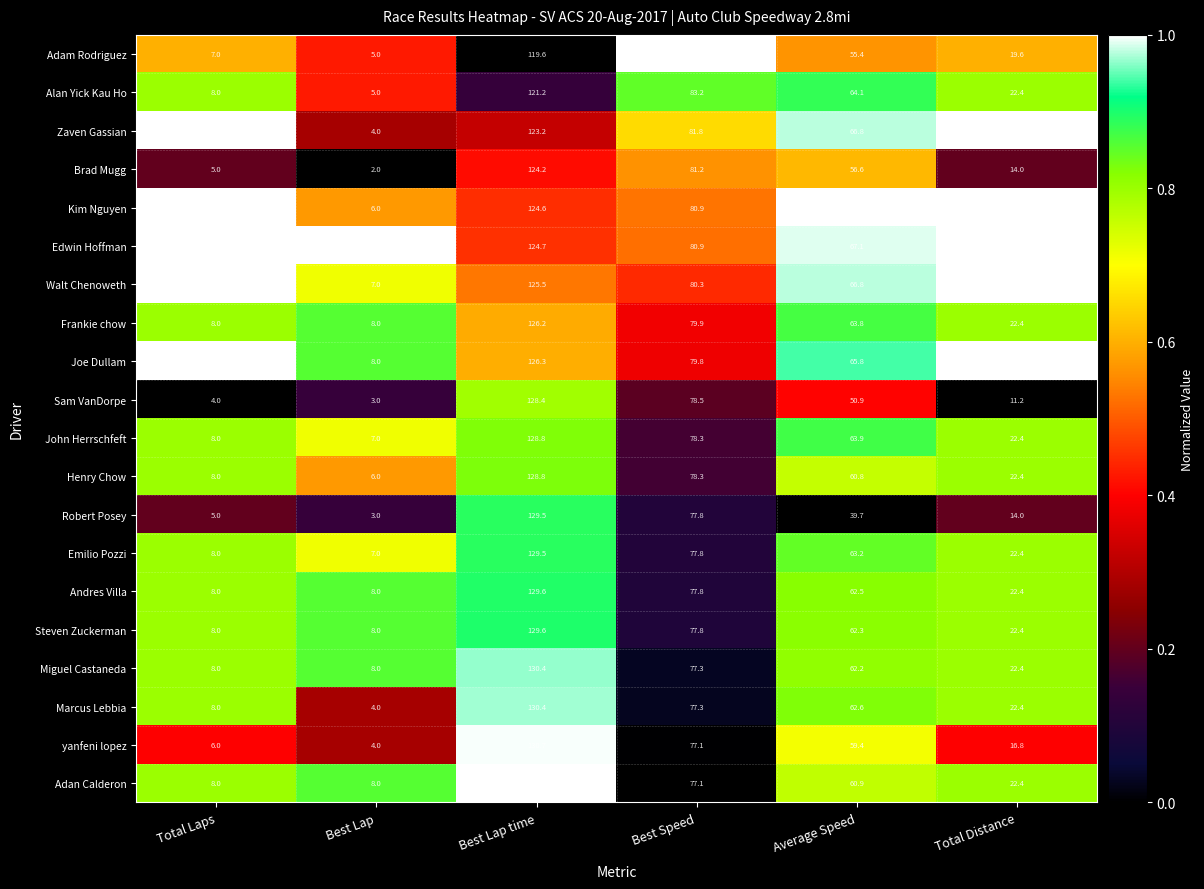

Between Best Speed and Average Speed, which series saw the biggest shift?

Robert Posey